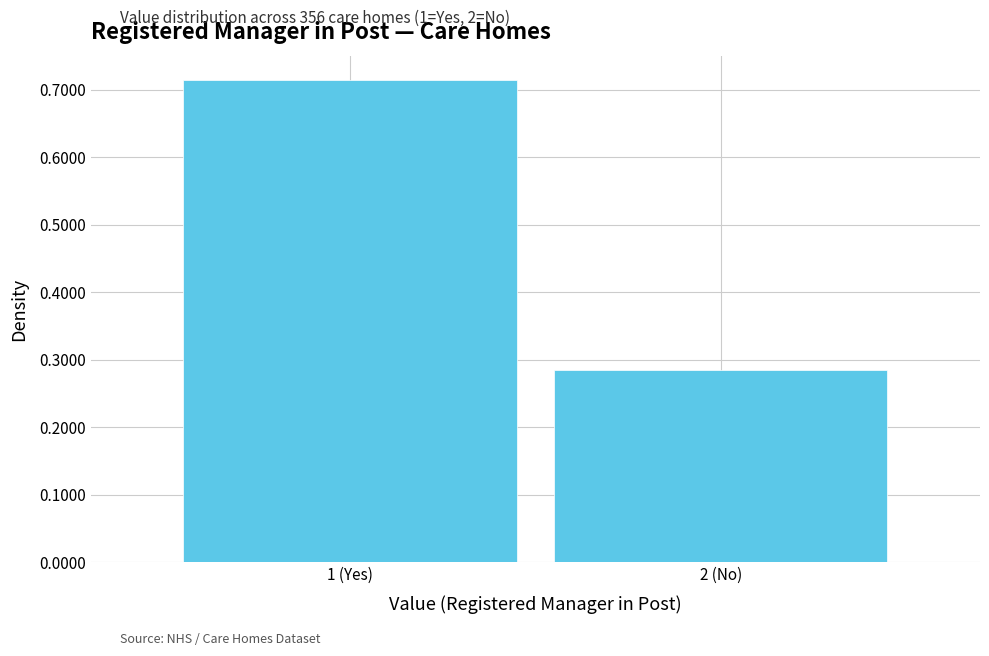

Which has a higher value, 2 (No) or 1 (Yes)?

1 (Yes)